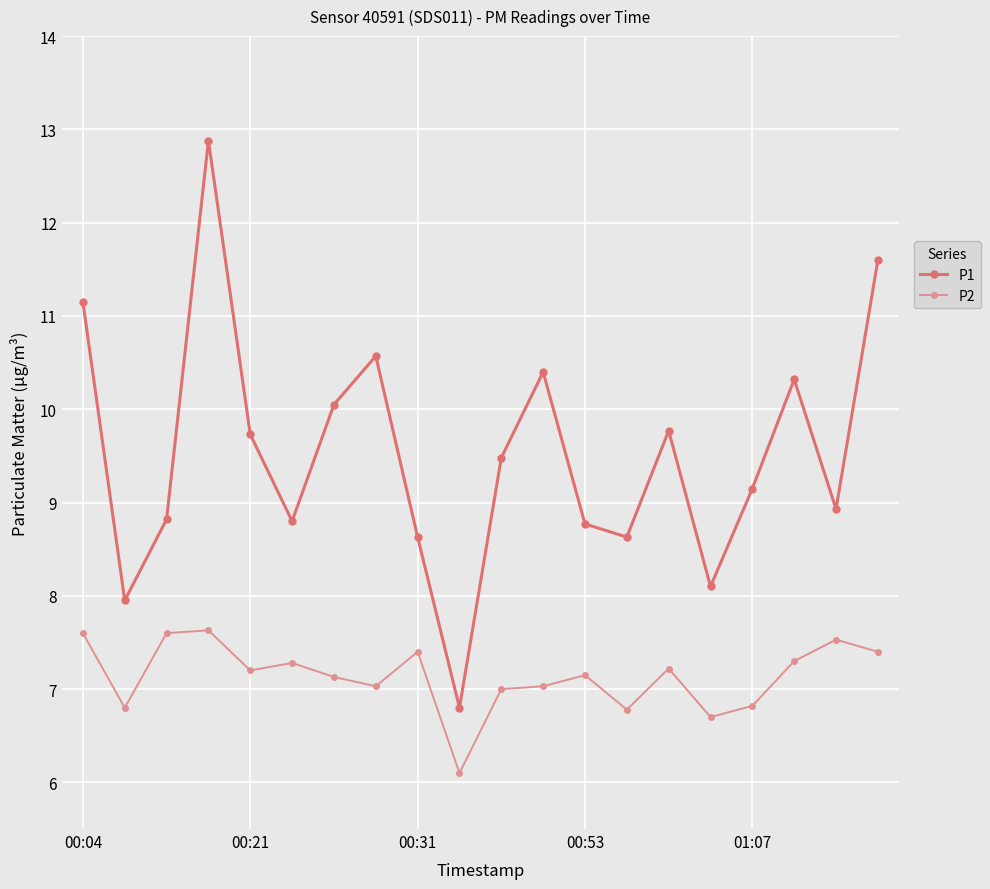

At how many categories does at least one series exceed 11?

3